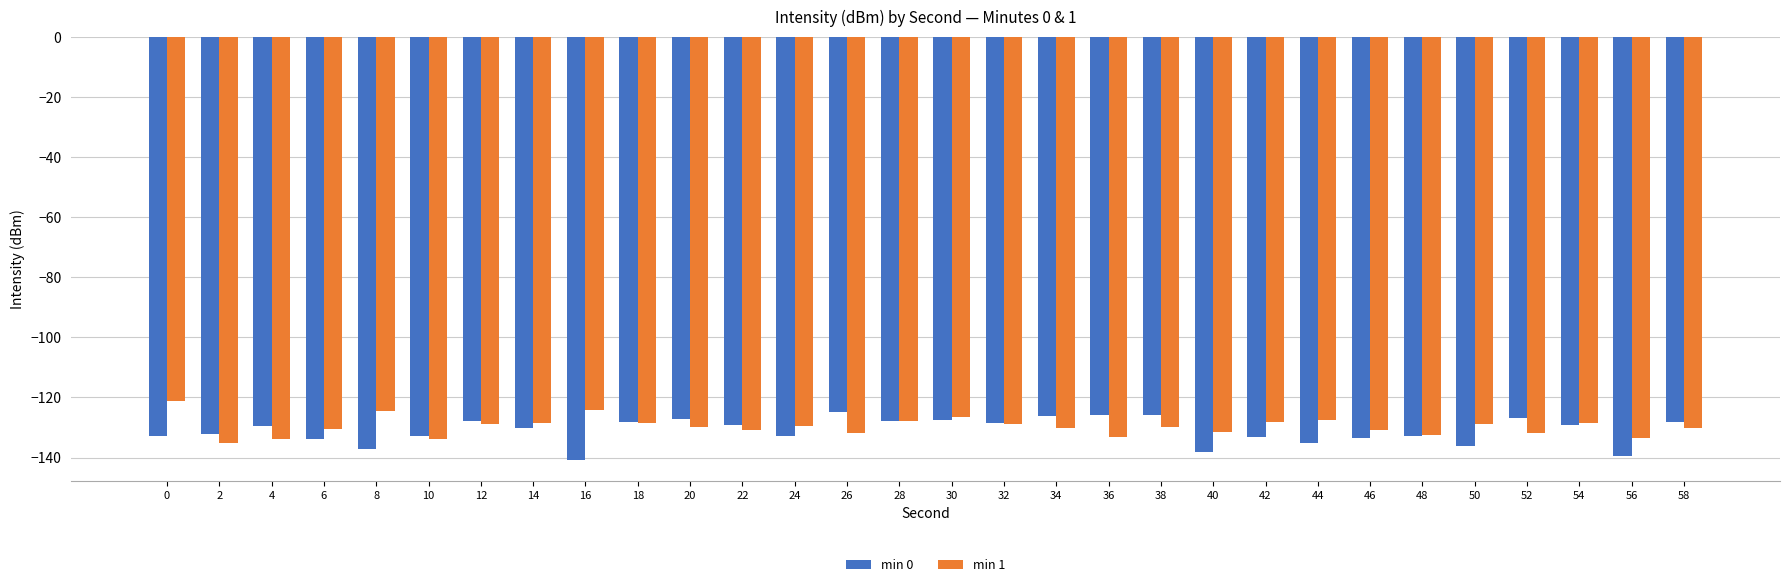

What is the total value across all series at 22?

-260.1